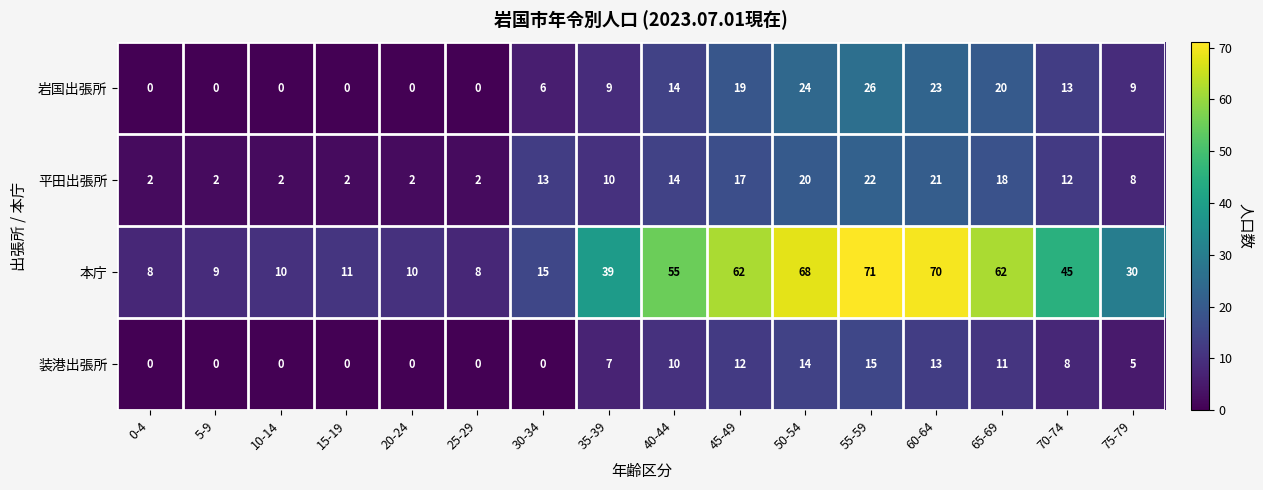

Rank the series at 60-64 from lowest to highest value.

装港出張所, 平田出張所, 岩国出張所, 本庁